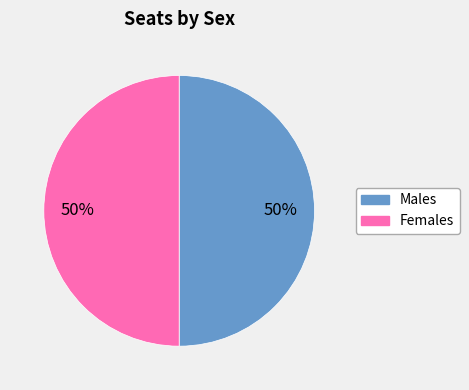

How many slices are in this pie chart?

2